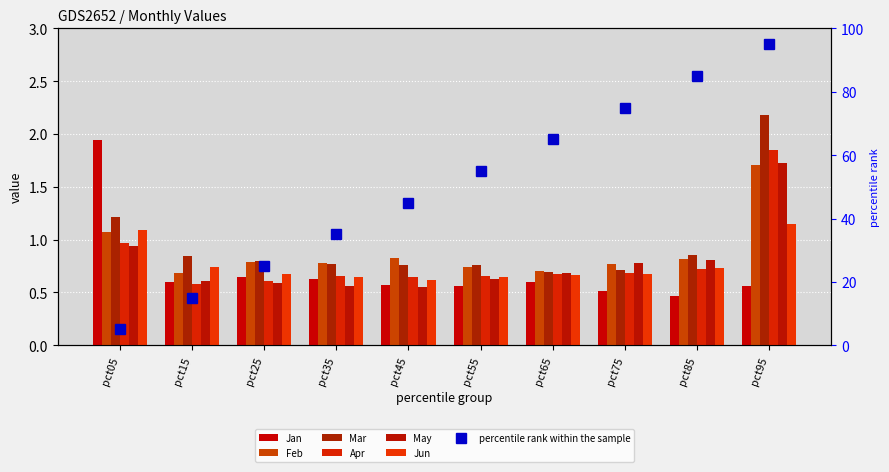

Which series changed the most between pct15 and pct65?

Mar